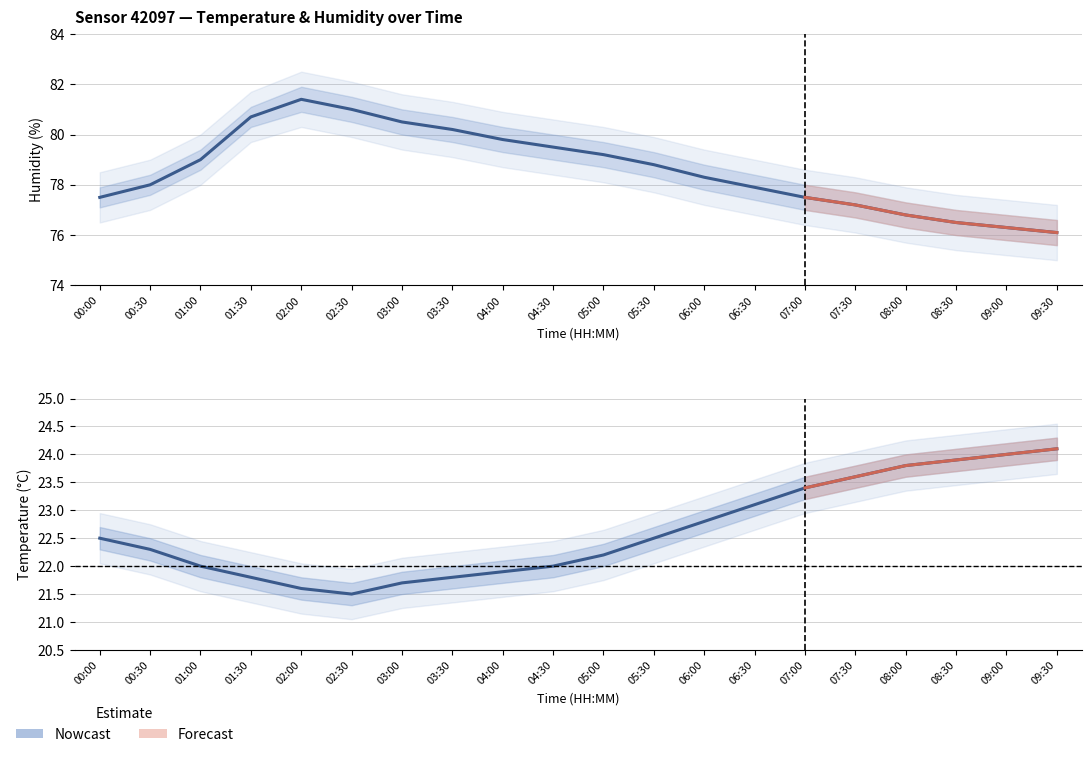

Rank the categories by value from highest to lowest.

09:30, 09:00, 08:30, 08:00, 07:30, 07:00, 06:30, 06:00, 00:00, 05:30, 00:30, 05:00, 01:00, 04:30, 04:00, 01:30, 03:30, 03:00, 02:00, 02:30